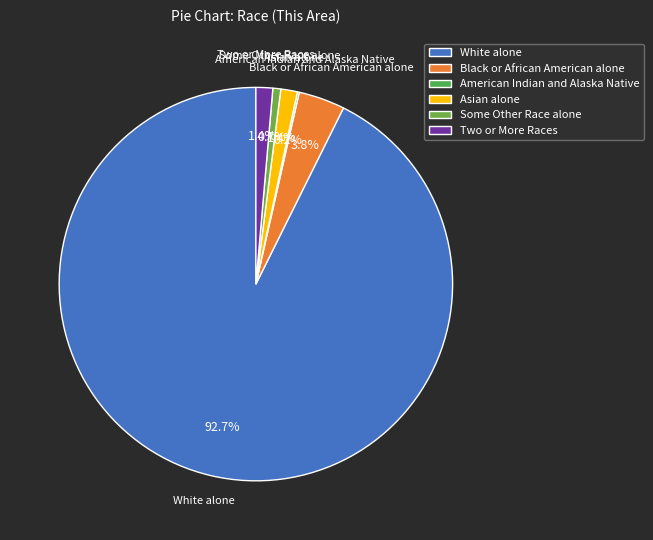

Which category has the biggest portion of the pie?

White alone